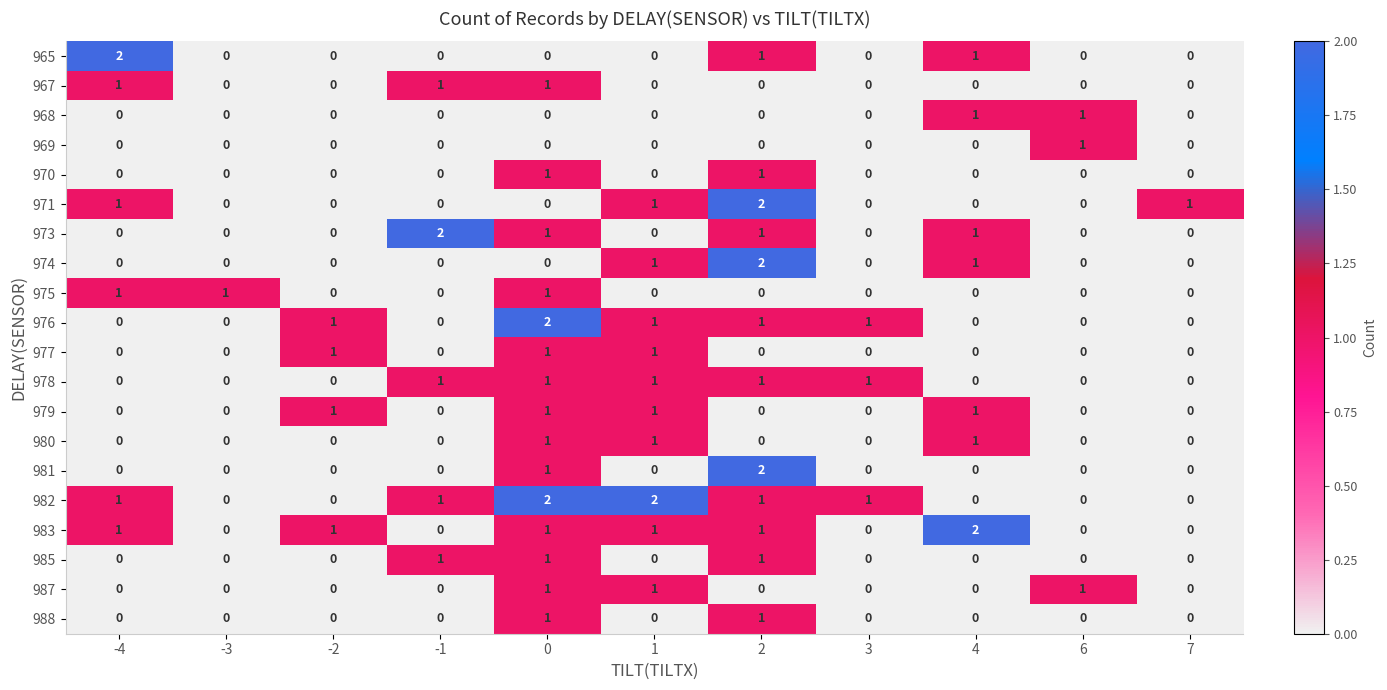

What is the maximum value shown in the chart?

2